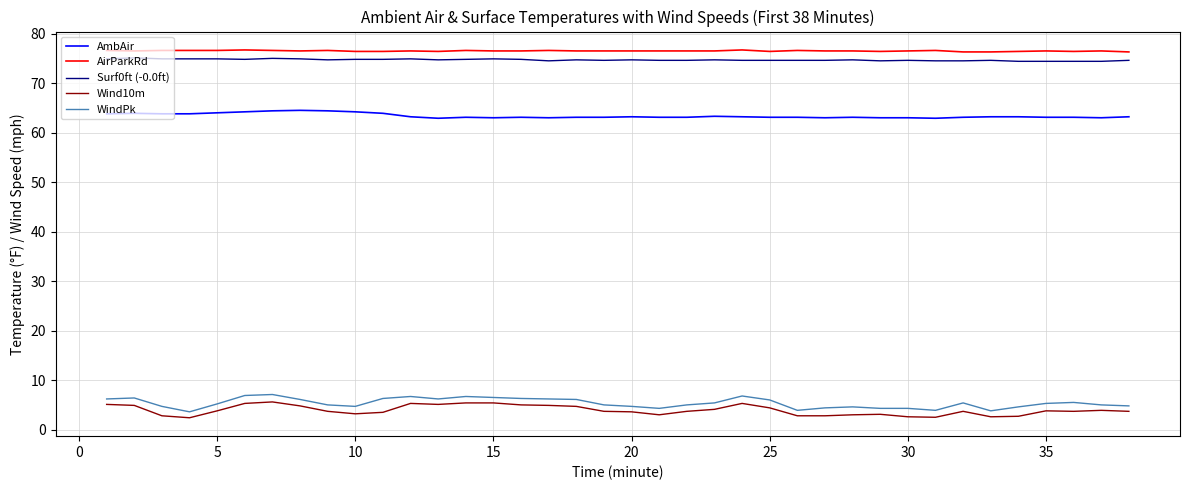

List the series in order of their peak value, highest first.

AirParkRd, Surf0ft (-0.0ft), AmbAir, WindPk, Wind10m